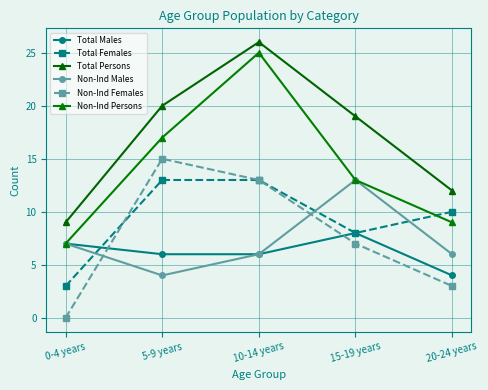

What position from the left is 0-4 years?

1